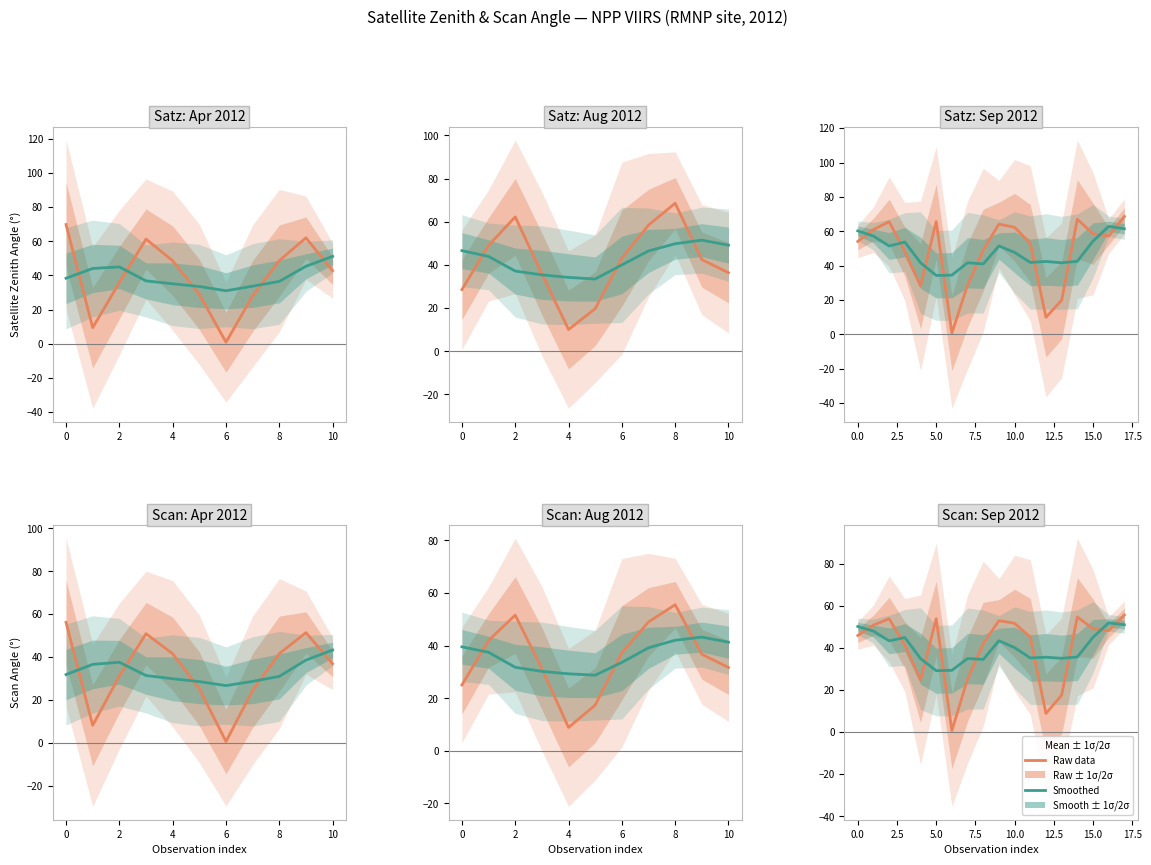

The value of Raw data at 12 is 8.8. True or false?

True